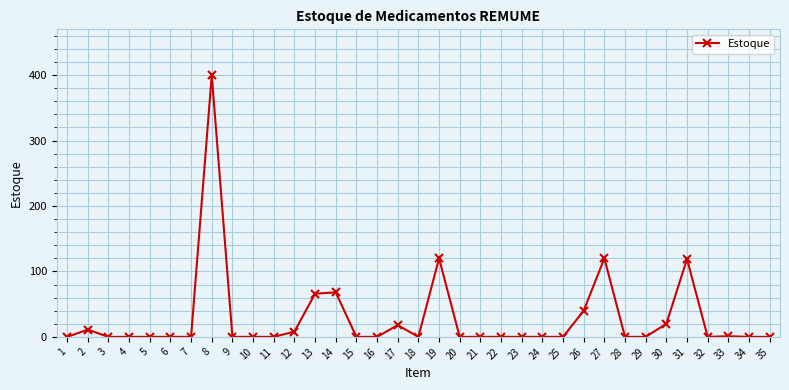

Where is the first local maximum?

2